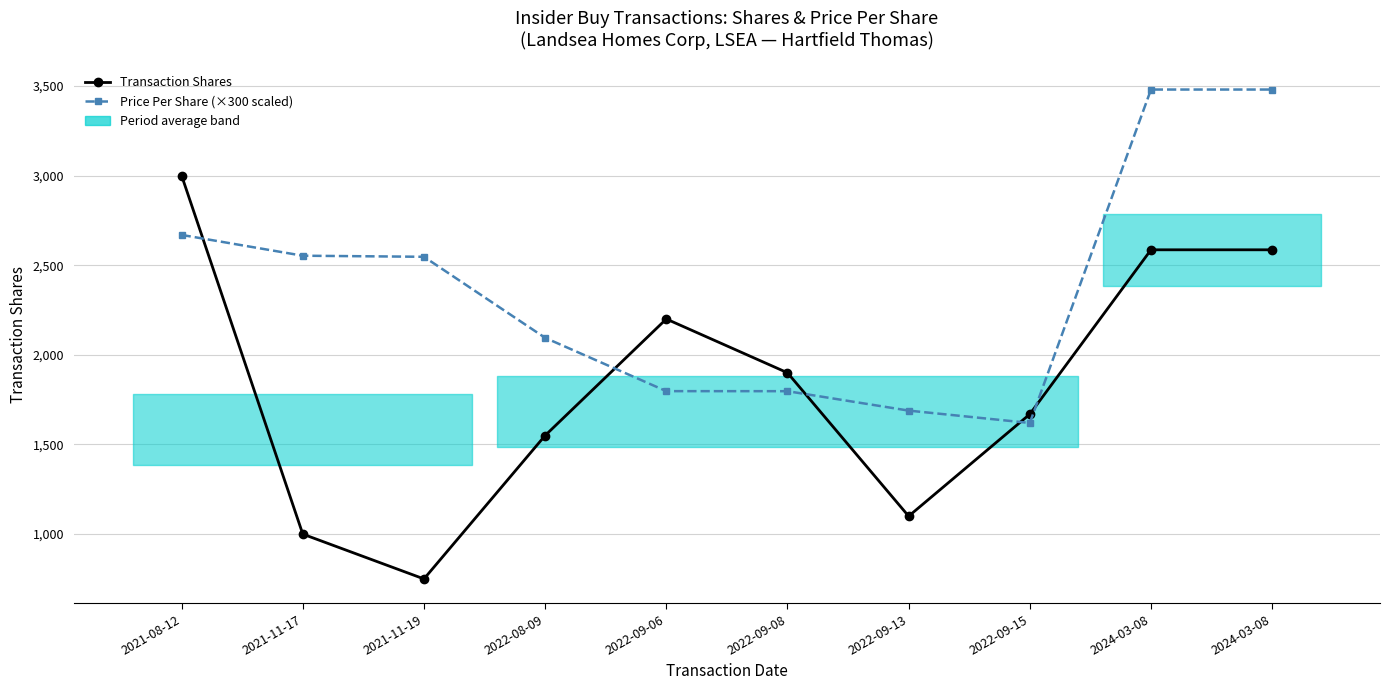

List the series in order of their peak value, lowest first.

Transaction Shares, Price Per Share (×300 scaled)